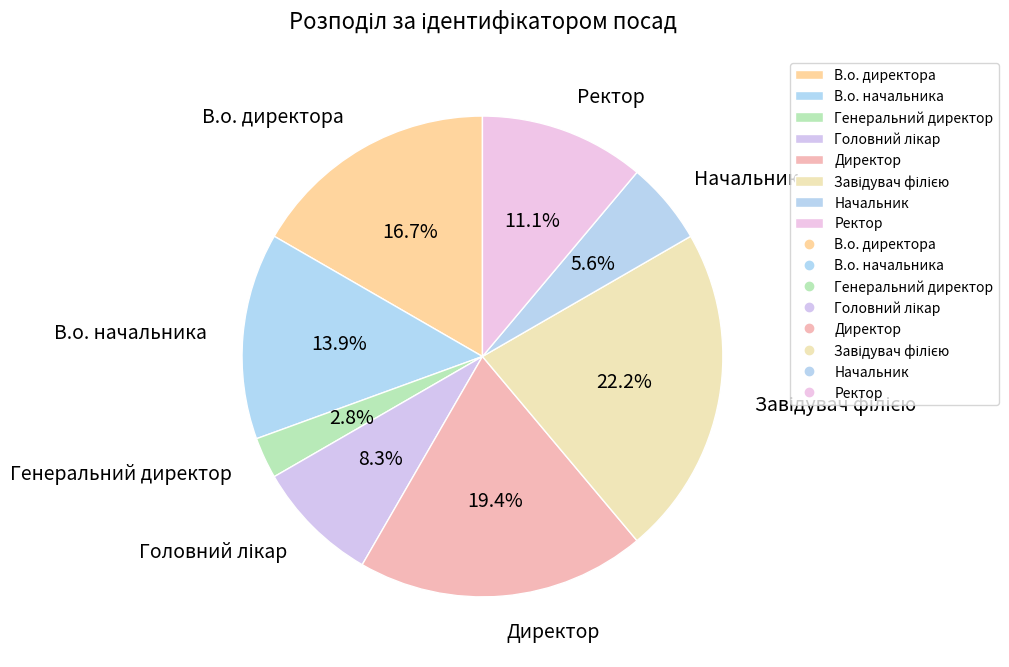

Which slice is the smallest?

Генеральний директор